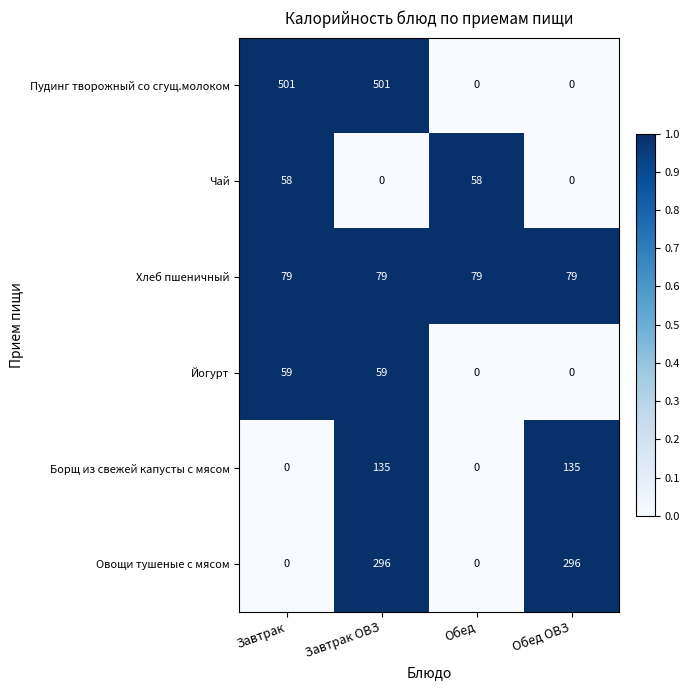

Rank the series by their maximum value, from lowest to highest.

Чай, Йогурт, Хлеб пшеничный, Борщ из свежей капусты с мясом, Овощи тушеные с мясом, Пудинг творожный со сгущ.молоком